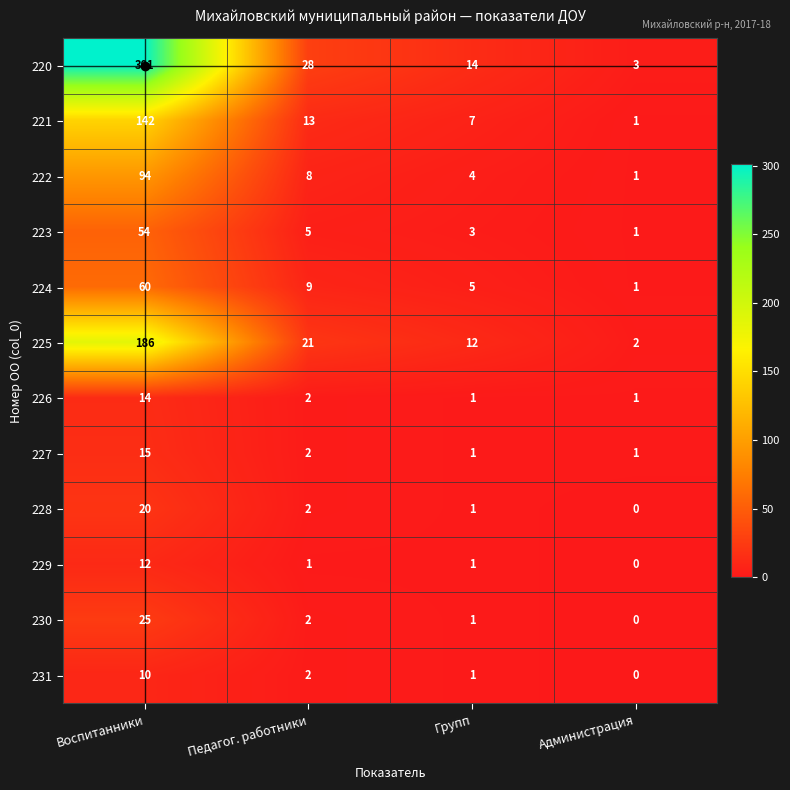

At which label does 225 reach its peak?

Воспитанники